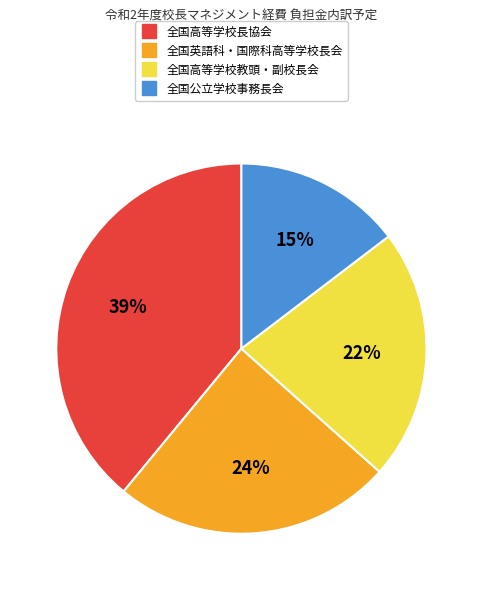

To the nearest percent, what is the combined percentage of 全国高等学校教頭・副校長会 and 全国公立学校事務長会?

37%